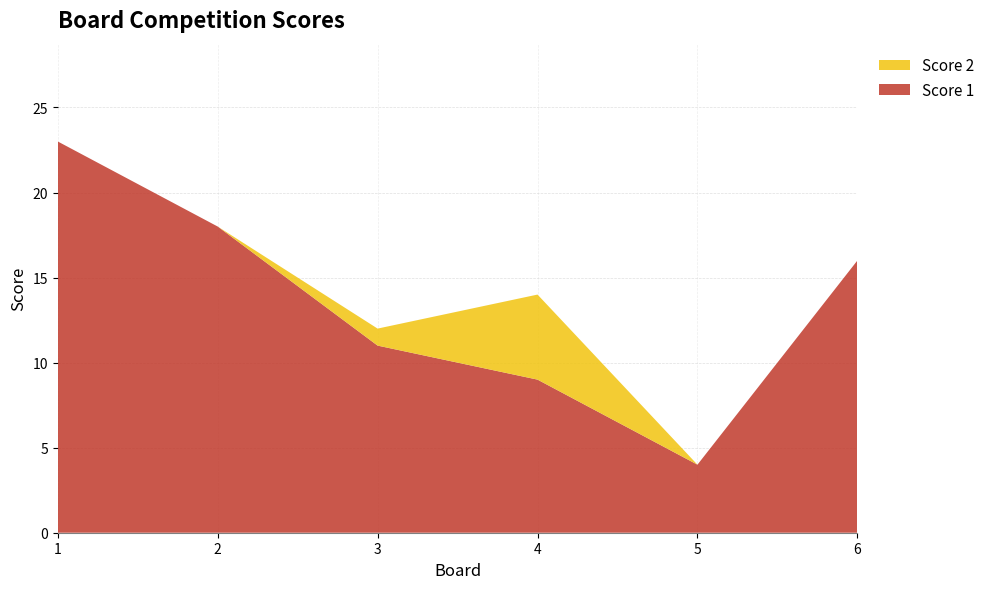

Reading left to right, extract all data points from this chart.

Score 1: 1=23	2=18	3=11	4=9	5=4	6=16
Score 2: 1=0	2=0	3=1	4=5	5=0	6=0